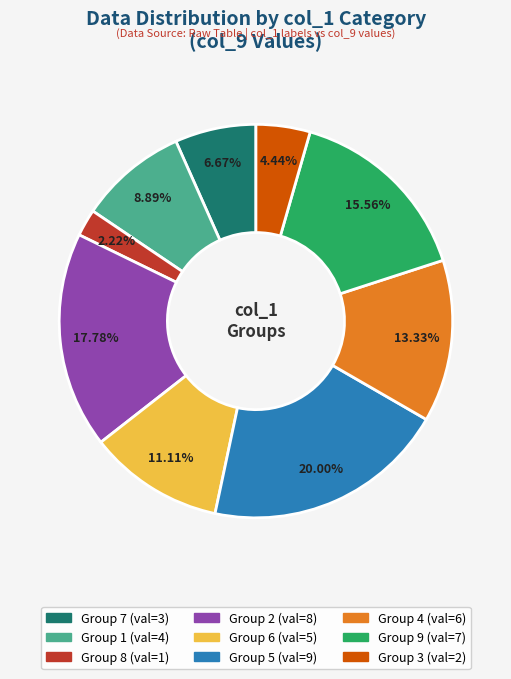

Does any single category account for the majority?

No